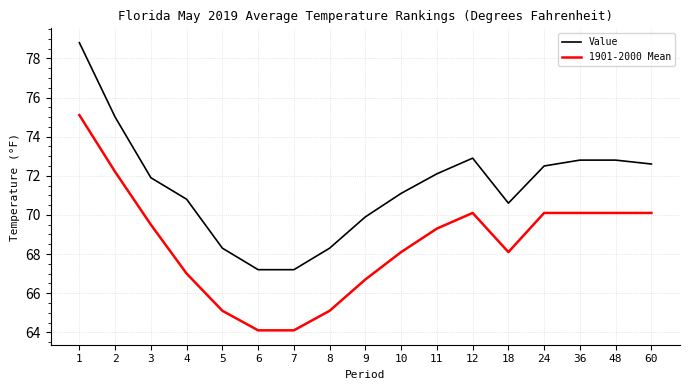

True or false: Value and 1901-2000 Mean intersect in this chart.

False